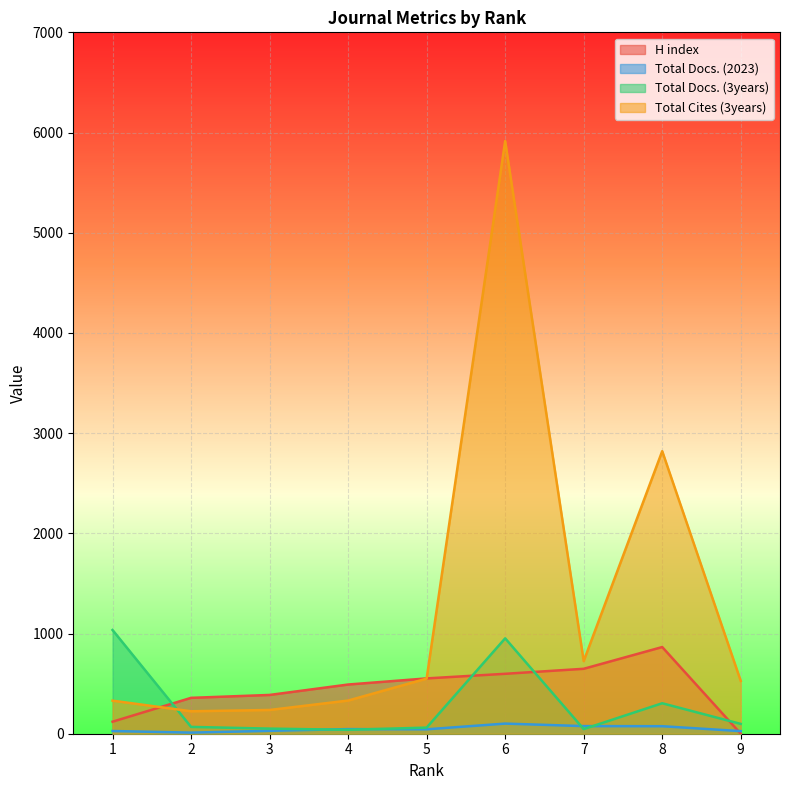

How many data points in Total Docs. (3years) are less than 68?

4